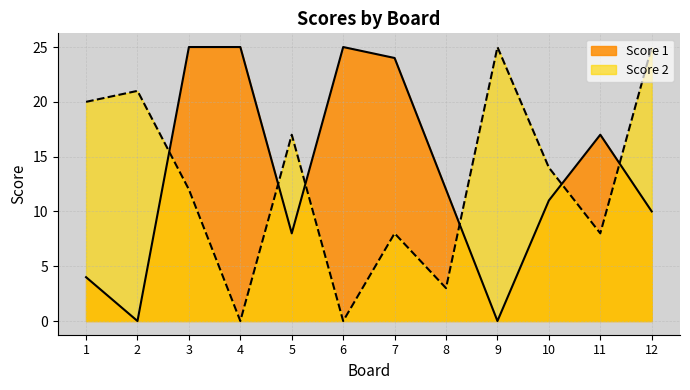

In Score 2, how many points are lower than both neighbors (excluding endpoints)?

4